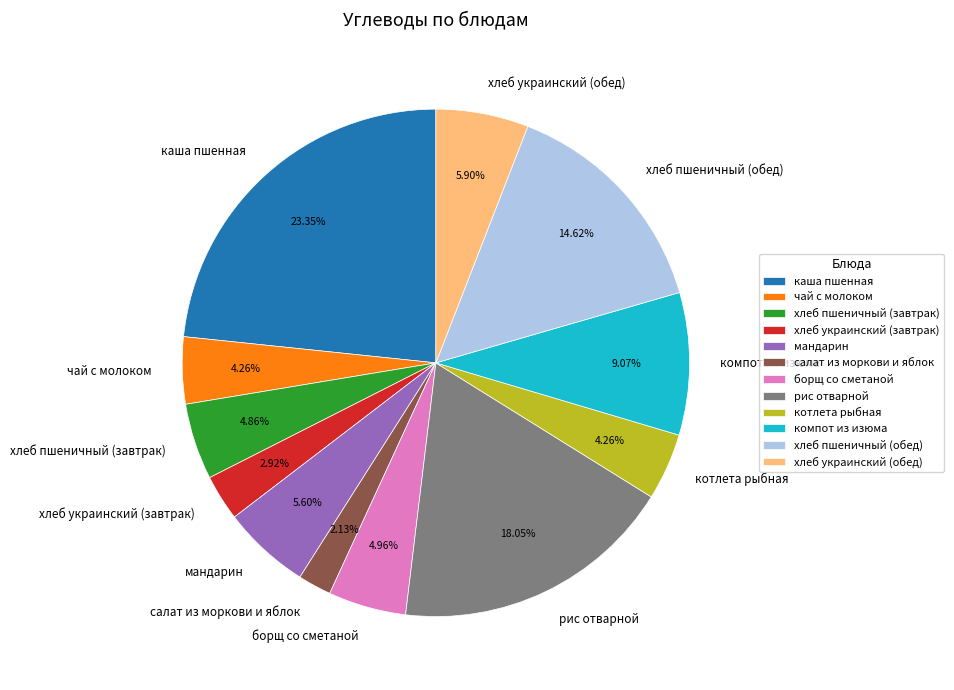

Does салат из моркови и яблок account for over 50% of the chart?

No